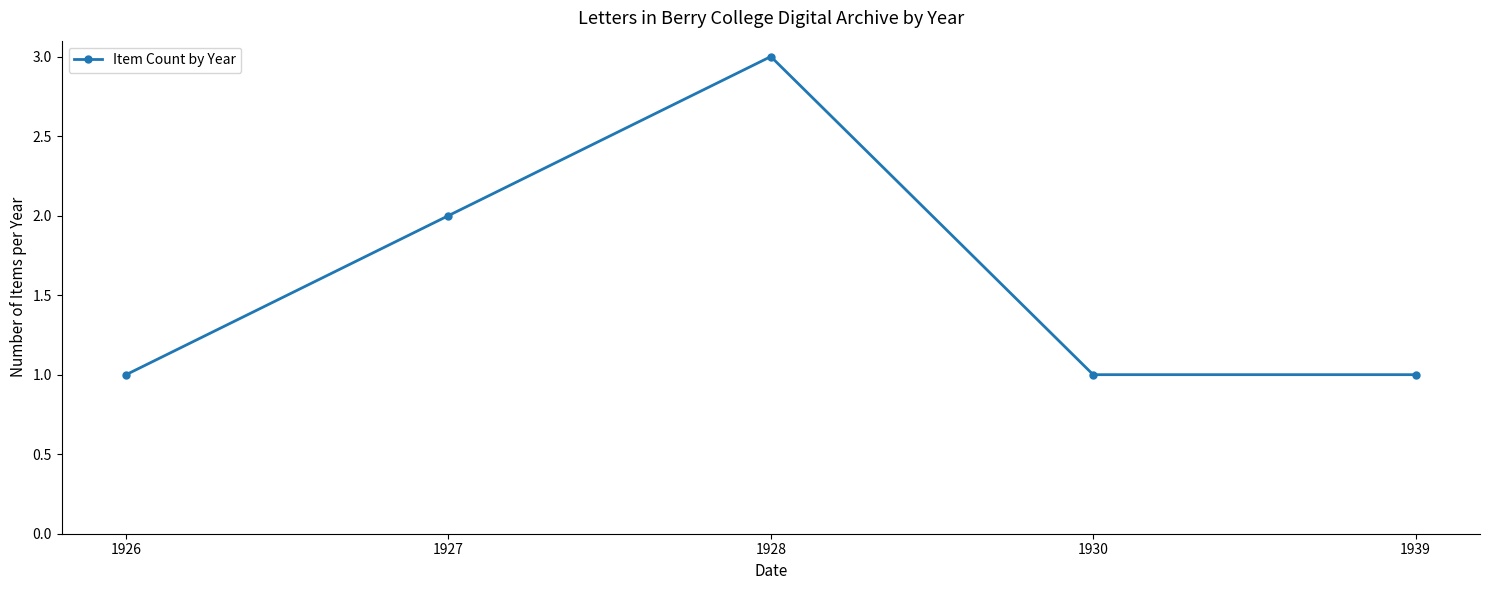

What is the minimum value shown in the chart?

1